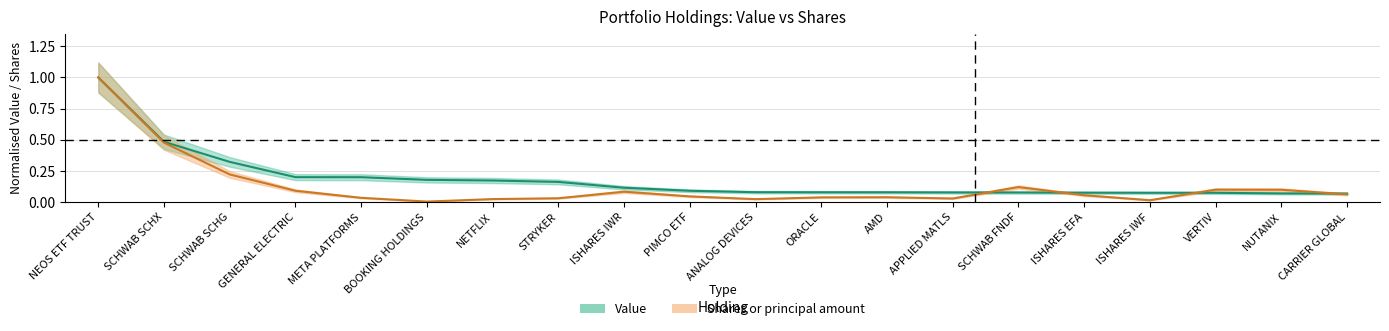

At which label is Value closest to 0?

CARRIER GLOBAL